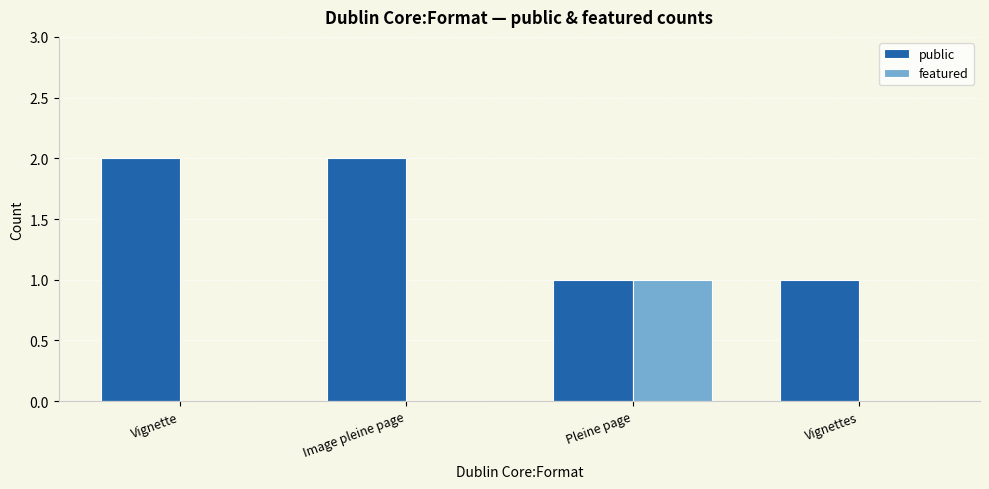

Between Vignette and Vignettes, which series saw the biggest shift?

public